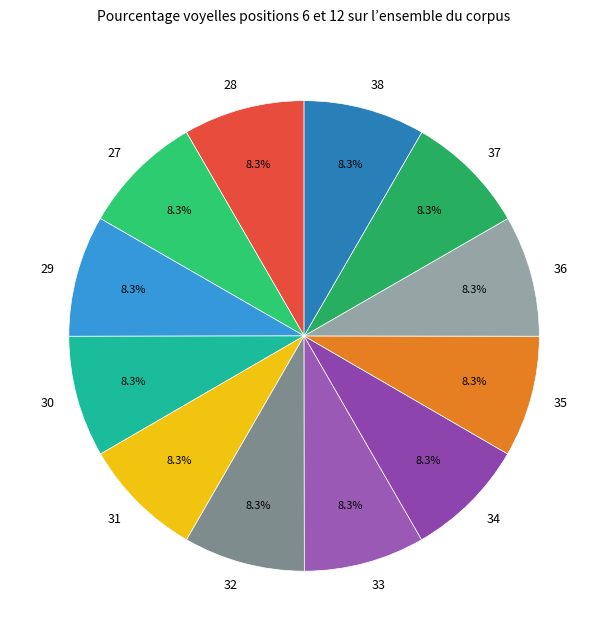

Count the number of slices in the pie.

12